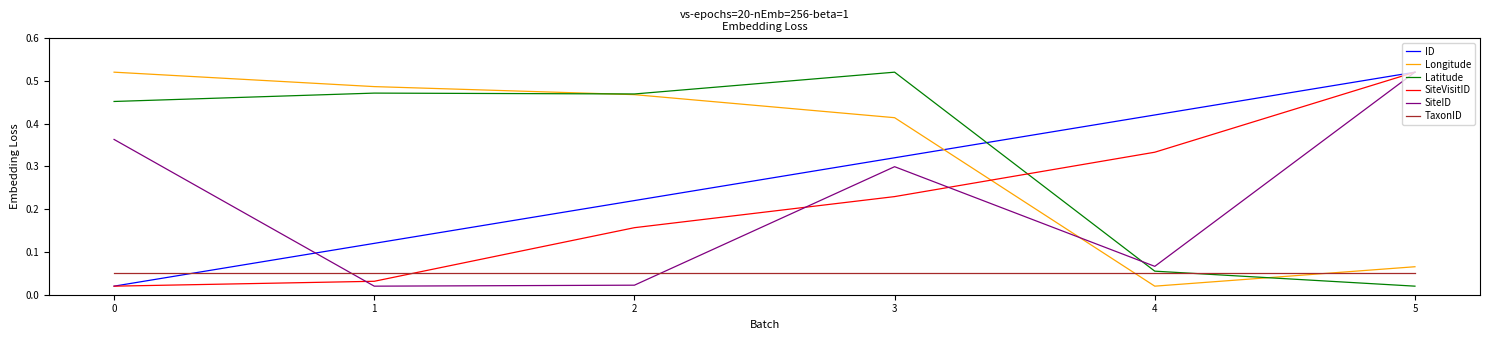

How many lines are shown in the chart?

6